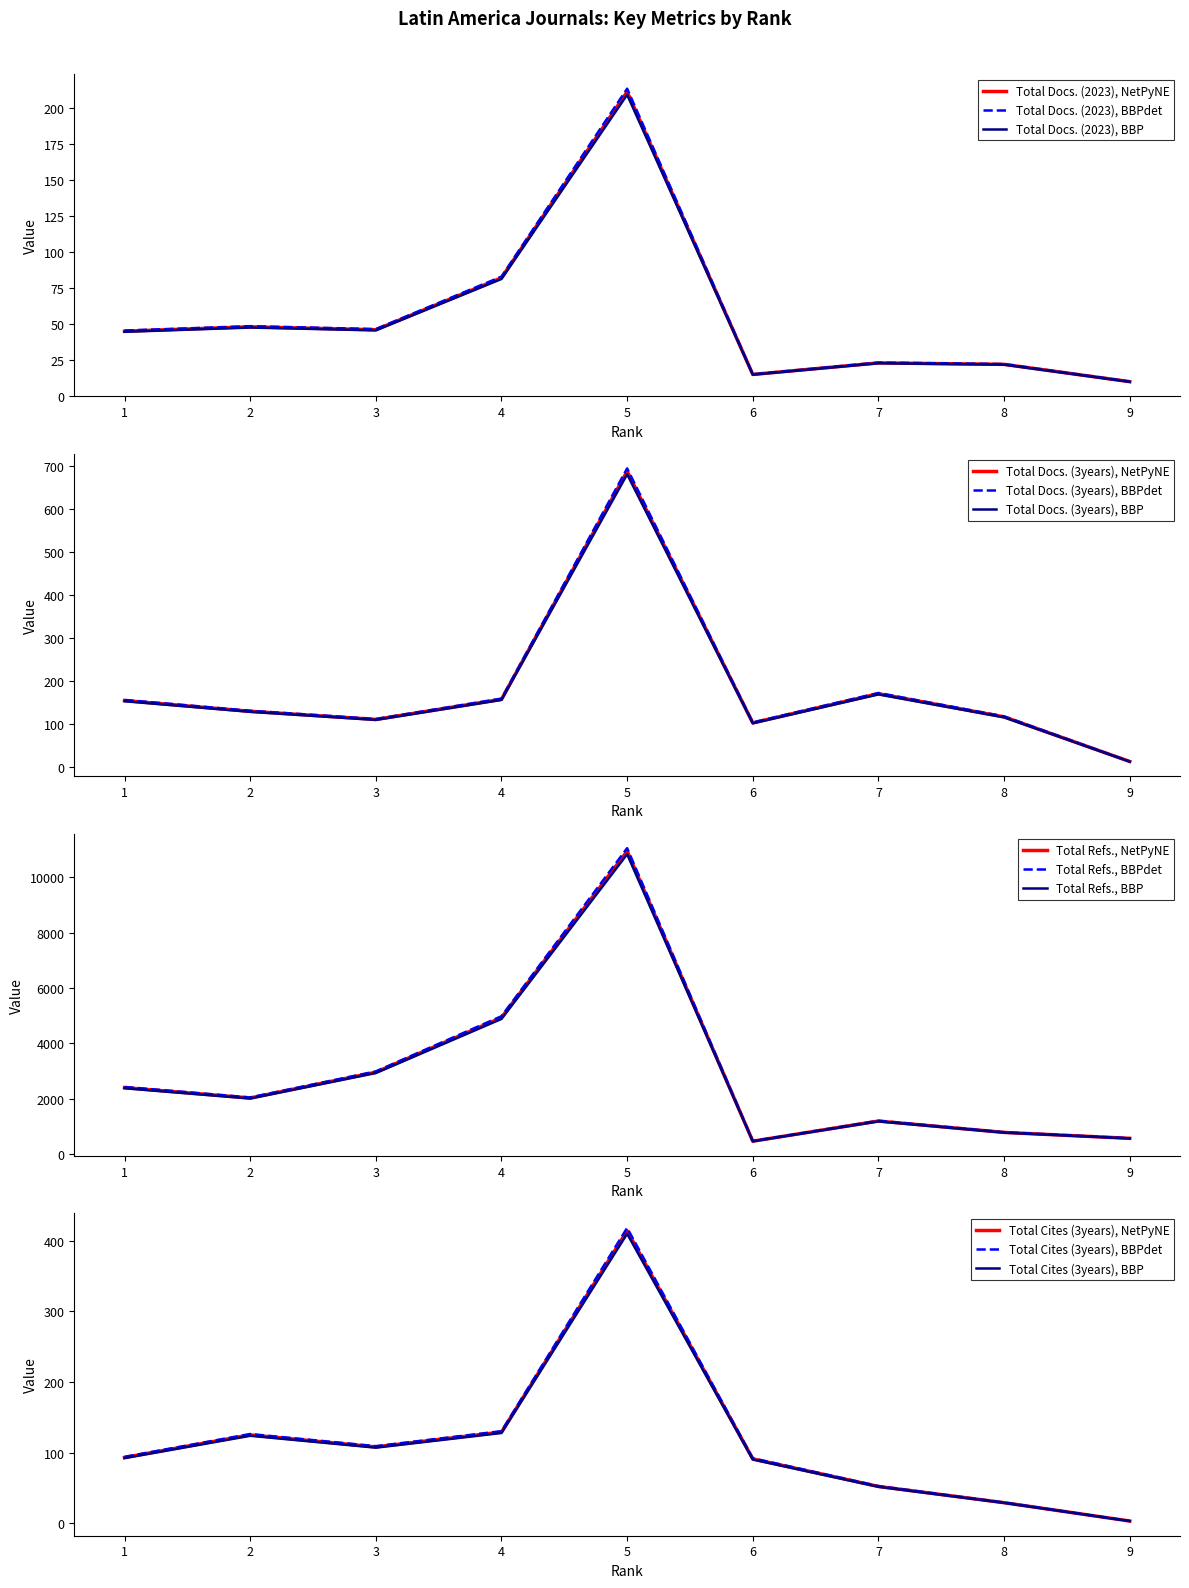

What is the lowest value of the Total Docs. (2023), BBP series?

9.9